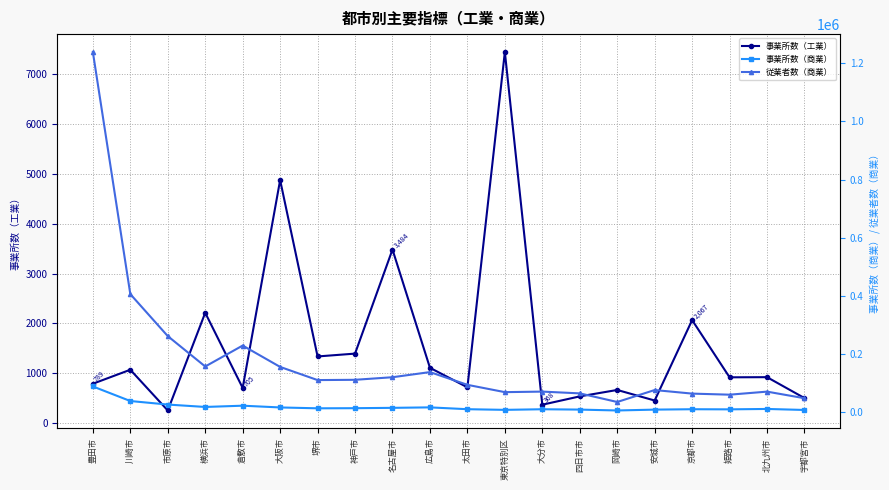

Rank the categories by 従業者数（商業） value from highest to lowest.

豊田市, 川崎市, 市原市, 倉敷市, 横浜市, 大阪市, 広島市, 名古屋市, 神戸市, 堺市, 太田市, 安城市, 大分市, 北九州市, 東京特別区, 四日市市, 京都市, 姫路市, 宇都宮市, 岡崎市